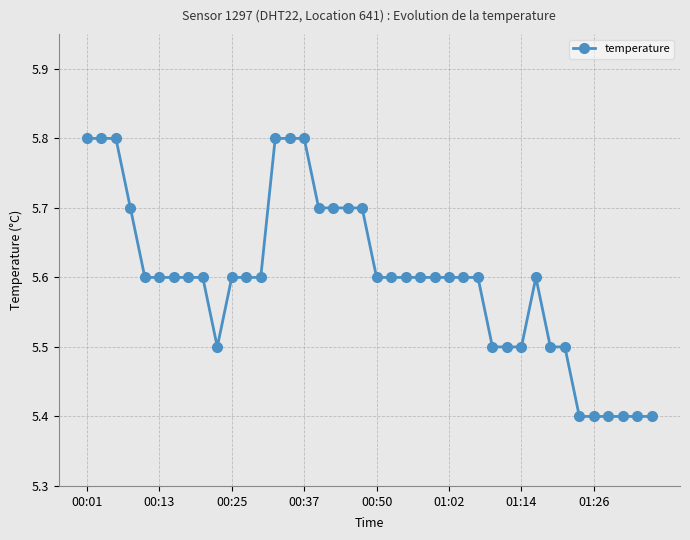

How many lines are shown in the chart?

1